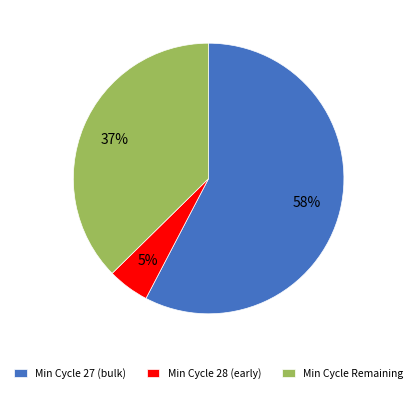

Which category has the smallest portion of the pie?

Min Cycle 28 (early)